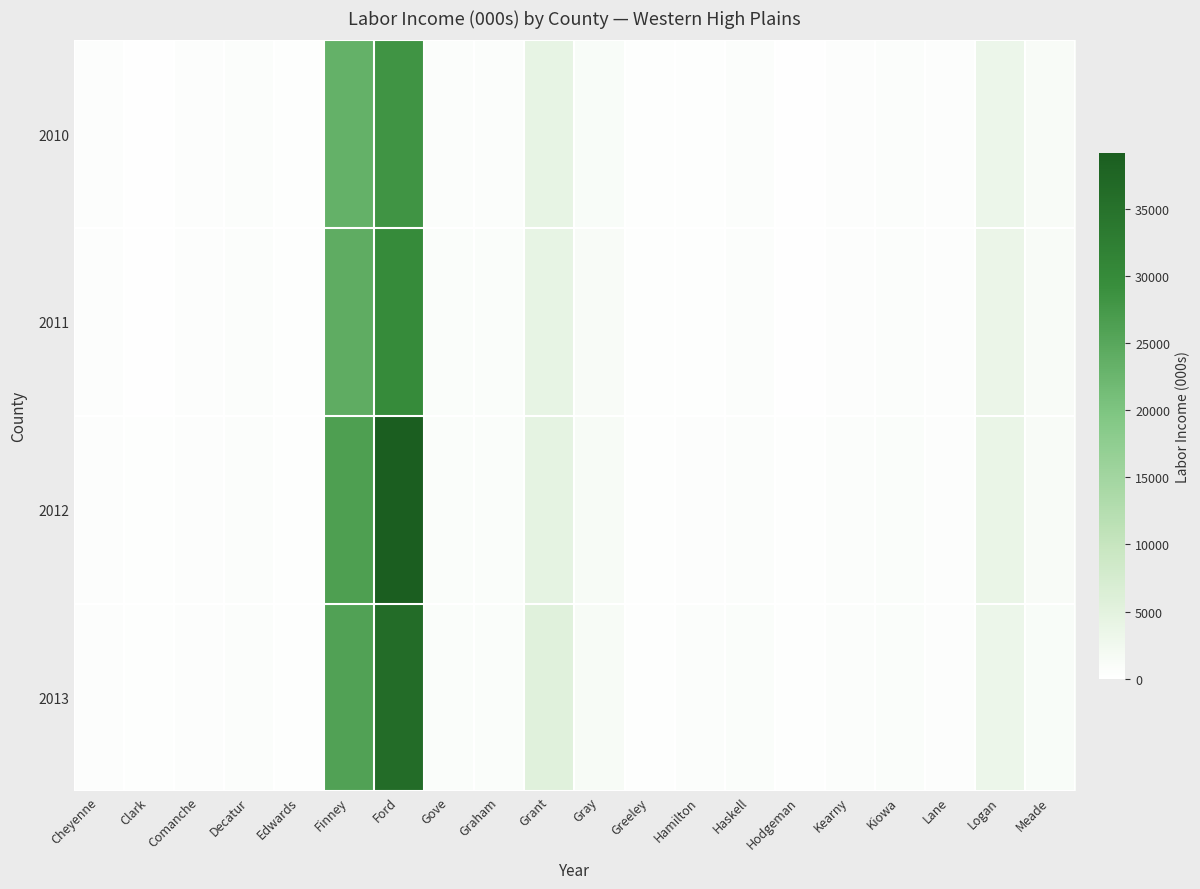

What is the total value across all series at Decatur?

2688.4